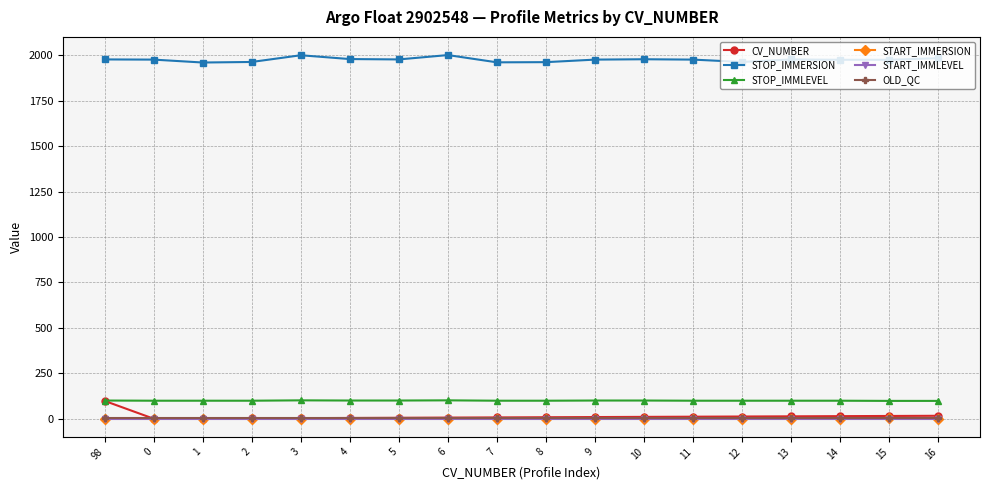

How many data points does each series have?

18